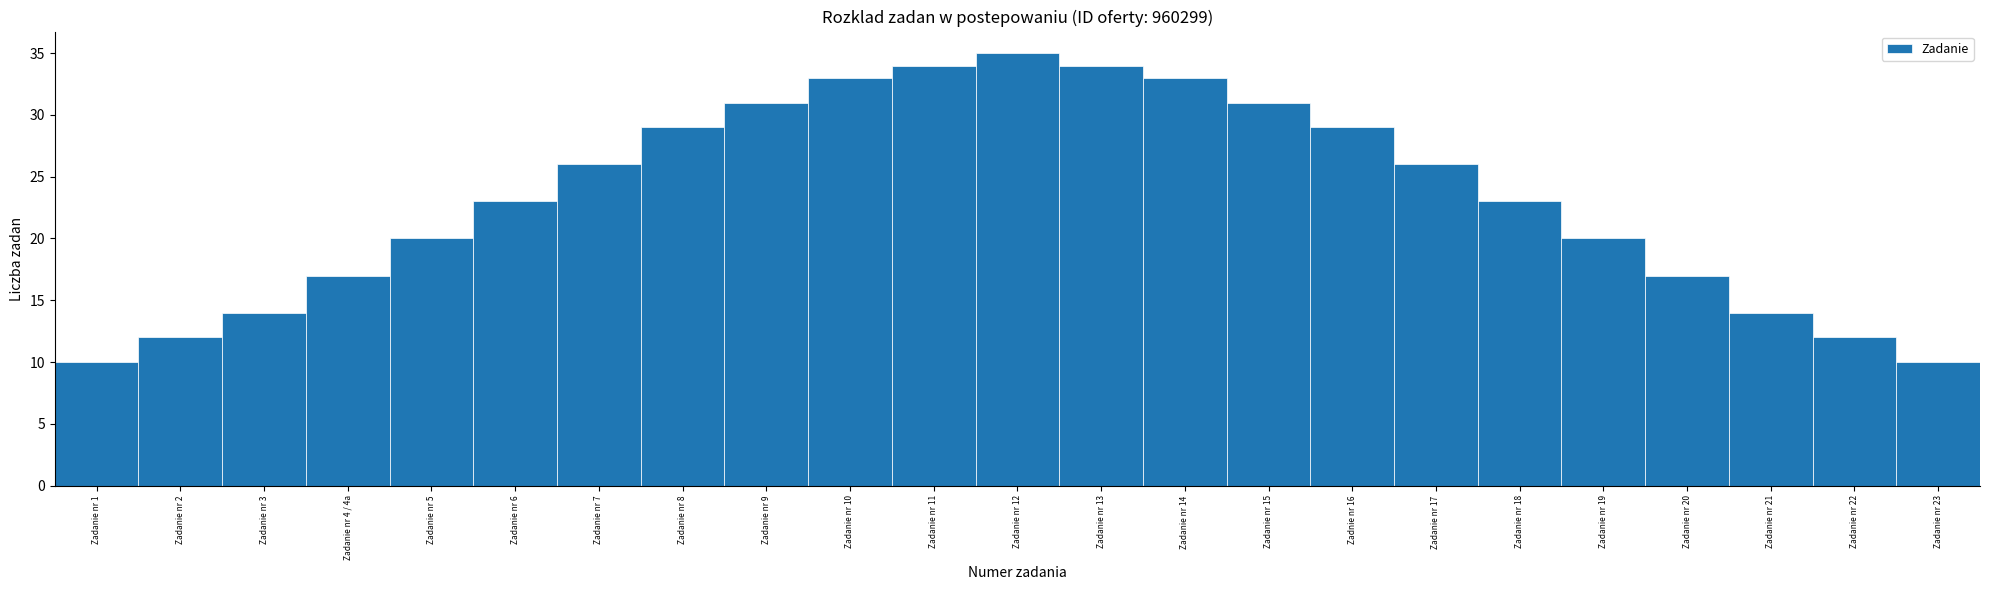

Reading left to right, what are all the values shown in this chart?

10	12	14	17	20	23	26	29	31	33	34	35	34	33	31	29	26	23	20	17	14	12	10